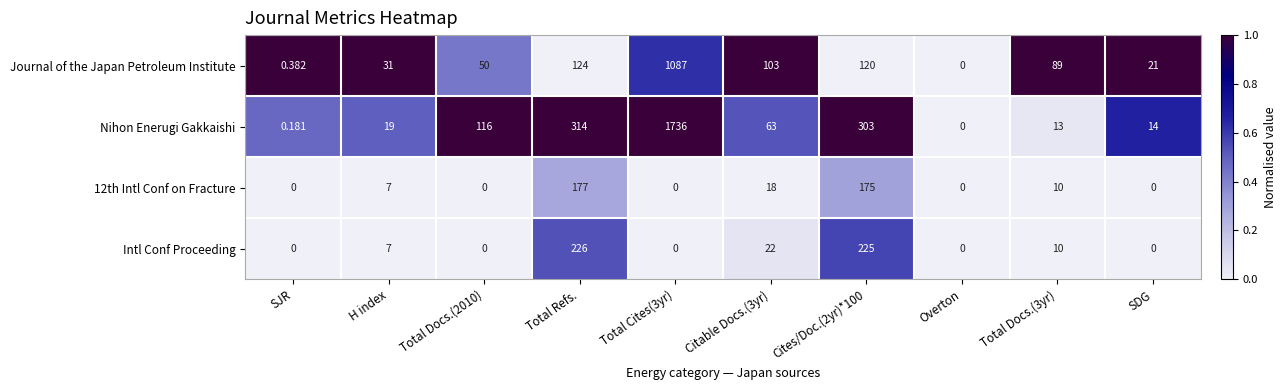

Is the value of Intl Conf Proceeding at Total Docs.(3yr) greater than the value of Nihon Enerugi Gakkaishi at Total Docs.(2010)?

No